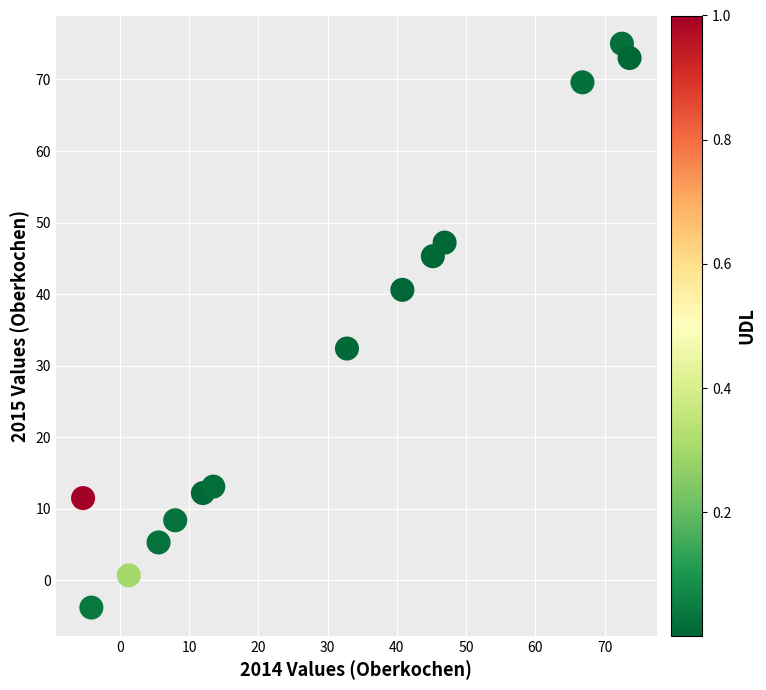

What is the range of X values (max minus min)?

78.9